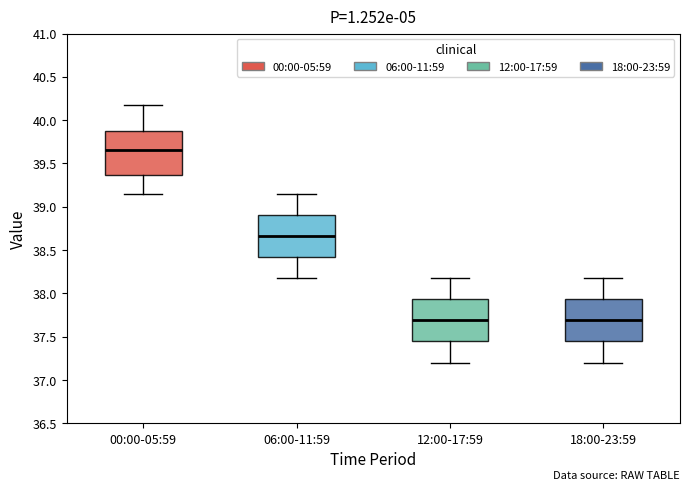

Where does the upper whisker of the box for 18:00-23:59 end on the y-axis? The values are not printed on the chart, so give them approximately, as read against the axis.

38.20